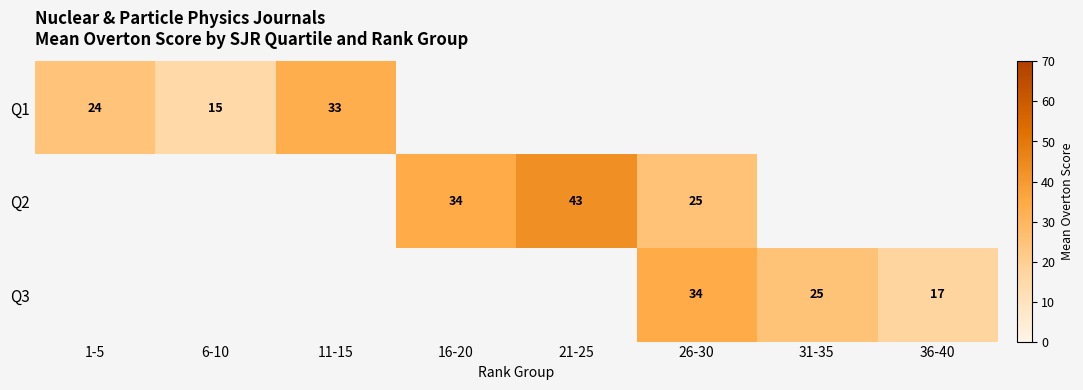

The Q1 series shows 33.0 at 11-15. True or false?

True